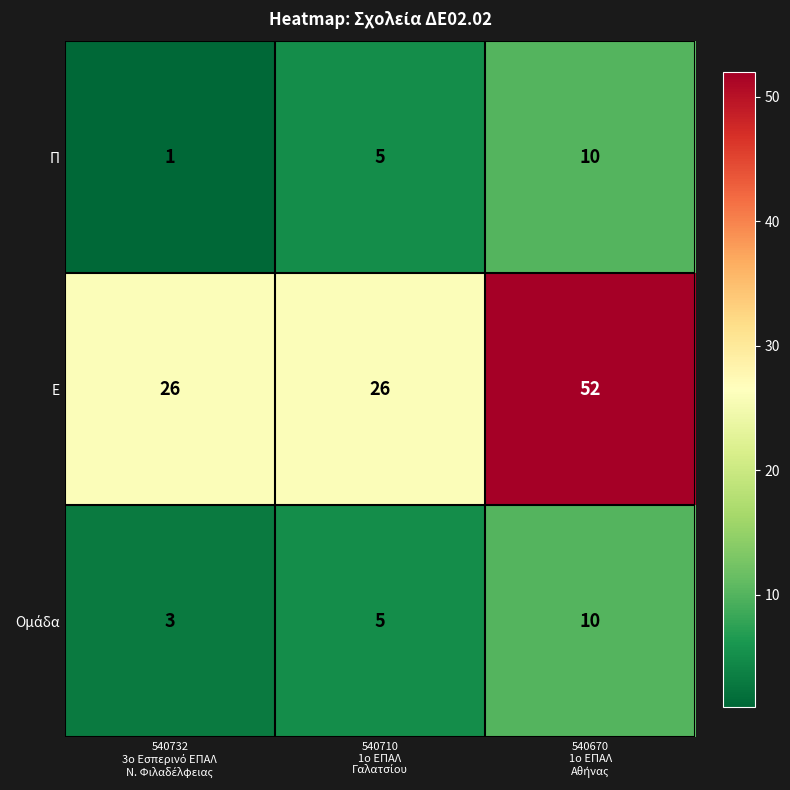

What is the greatest value displayed?

52